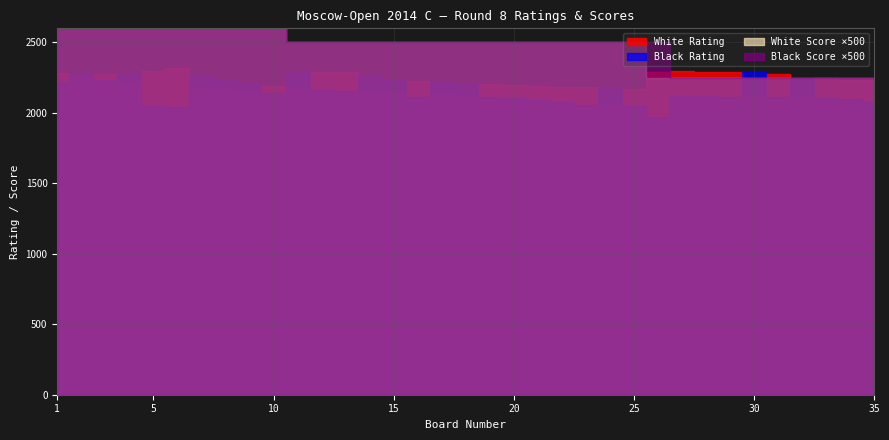

Reading left to right, list all the values displayed in this chart.

White Rating: 2283.0	2260.0	2277.0	2216.0	2298.0	2319.0	2181.0	2170.0	2148.0	2193.0	2168.0	2293.0	2290.0	2151.0	2145.0	2227.0	2142.0	2119.0	2208.0	2201.0	2188.0	2185.0	2184.0	2056.0	2168.0	2293.0	2295.0	2290.0	2290.0	2119.0	2279.0	2110.0	2250.0	2234.0	2232.0
Black Rating: 2220.0	2281.0	2231.0	2273.0	2051.0	2041.0	2268.0	2233.0	2208.0	2140.0	2293.0	2164.0	2153.0	2270.0	2235.0	2112.0	2222.0	2213.0	2116.0	2103.0	2089.0	2074.0	2057.0	2180.0	2050.0	1972.0	2119.0	2118.0	2112.0	2289.0	2112.0	2251.0	2106.0	2097.0	2080.0
White Score: 6.0	6.0	6.0	6.0	5.5	5.5	5.5	5.5	5.5	5.5	5.0	5.0	5.0	5.0	5.0	5.0	5.0	5.0	5.0	5.0	5.0	5.0	5.0	5.0	5.0	4.5	4.5	4.5	4.5	4.5	4.5	4.5	4.5	4.5	4.5
Black Score: 7.0	6.0	6.0	6.0	6.0	5.5	5.5	5.5	5.5	5.5	5.0	5.0	5.0	5.0	5.0	5.0	5.0	5.0	5.0	5.0	5.0	5.0	5.0	5.0	5.0	5.0	4.5	4.5	4.5	4.5	4.5	4.5	4.5	4.5	4.5